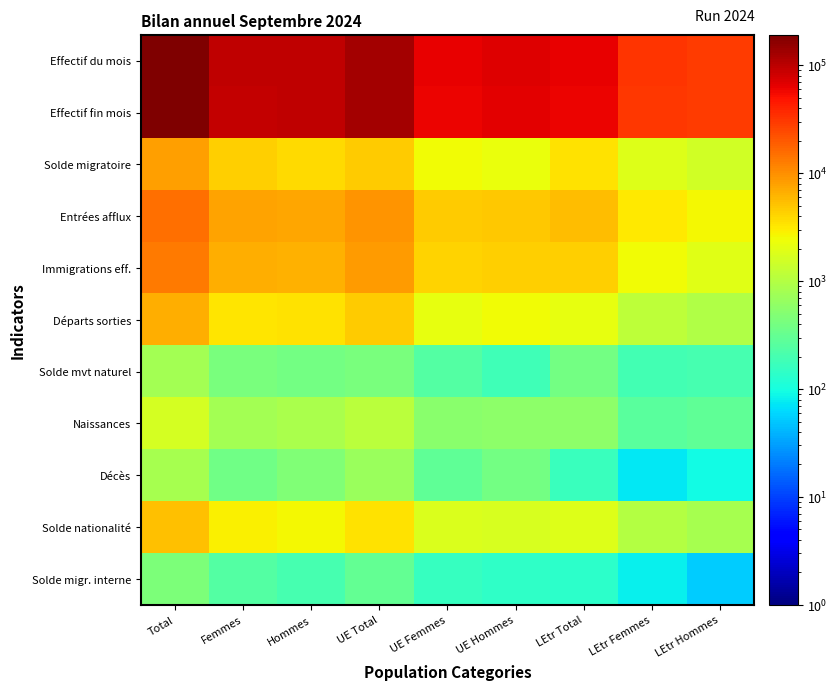

At how many categories does at least one series exceed 102766?

2